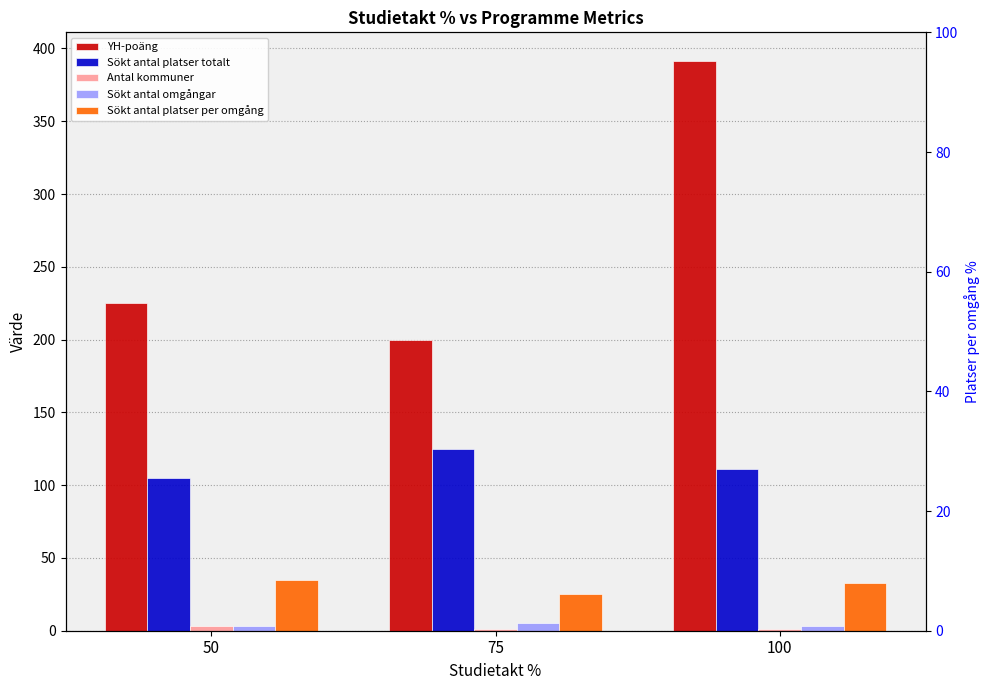

What is the greatest value displayed?

391.5